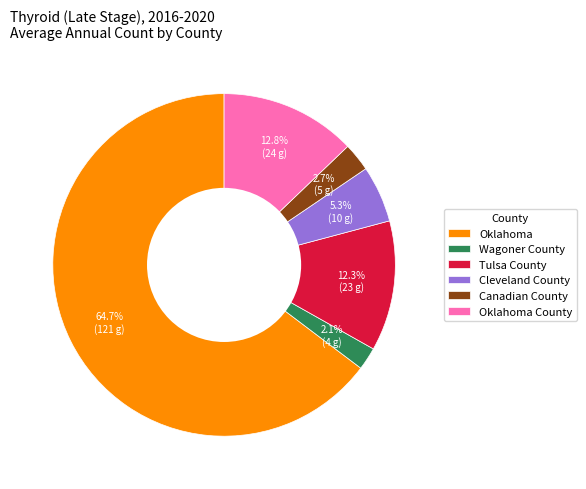

Is Wagoner County the majority of the pie?

No